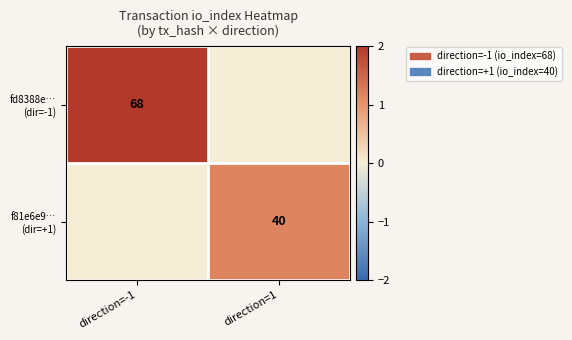

True or false: f81e6e9… (dir=+1) has a value of 0.4 at direction=-1.

False